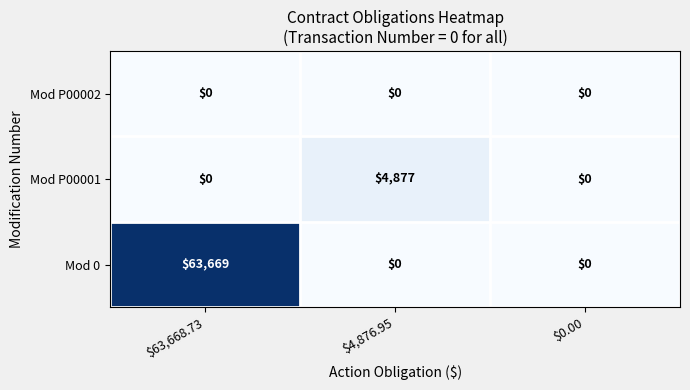

Reading right to left, transcribe all the data shown in this chart.

Mod P00002: 0	0	0
Mod P00001: 0	4877	0
Mod 0: 0	0	63669